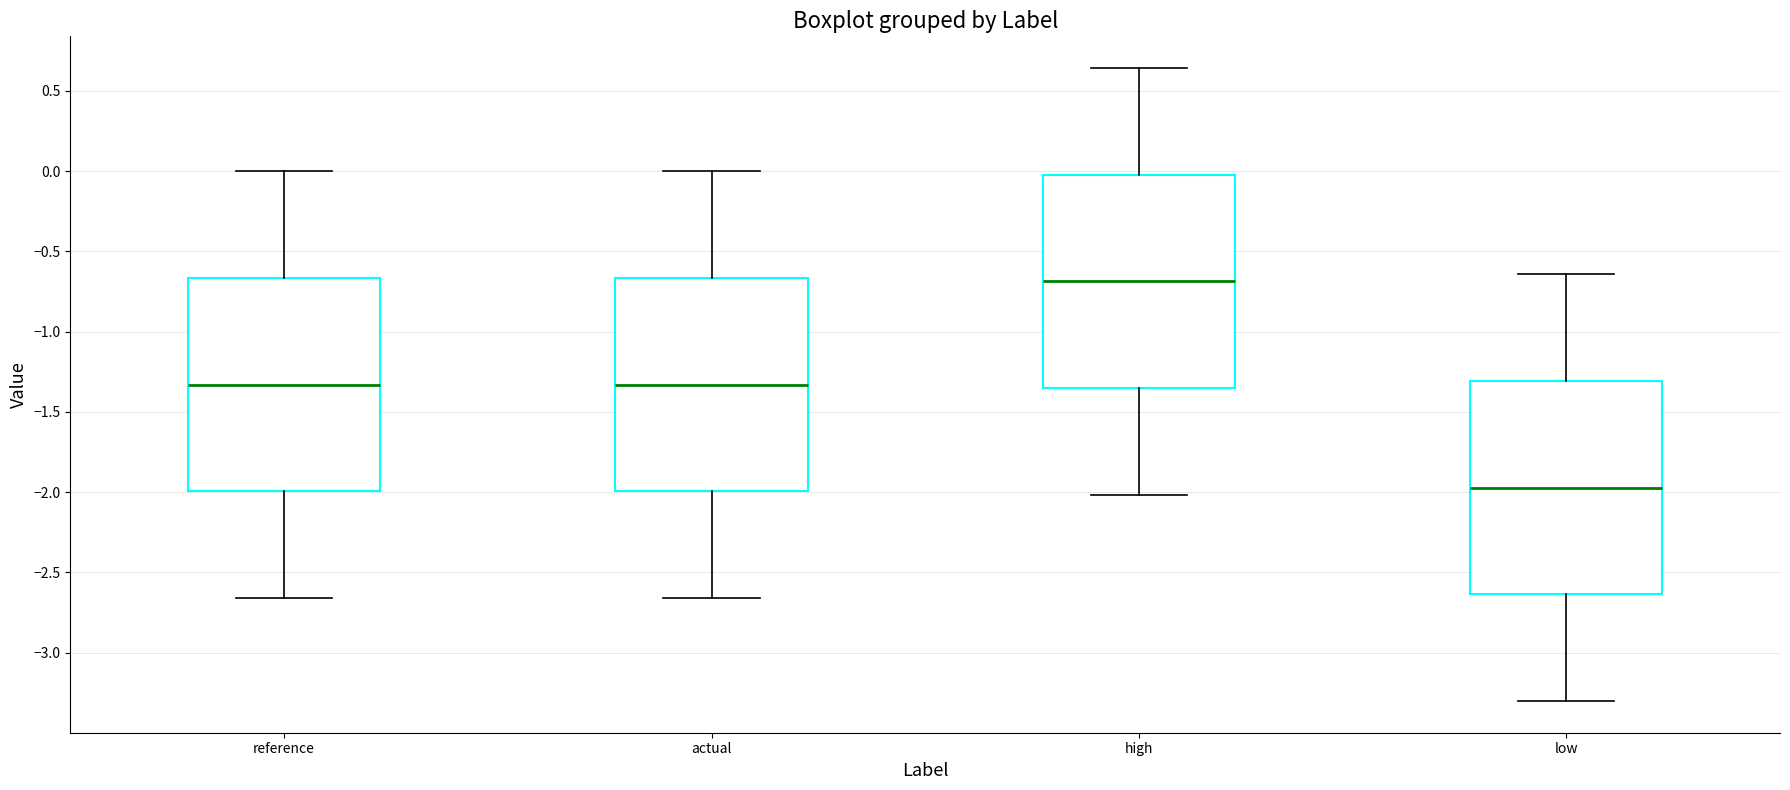

Reading left to right, read every box against the y-axis: the position of its median line, the range the box covers, and the ends of its whiskers. The values are not printed on the chart, so give them approximately, as read against the axis.

reference: median -1.35, box -2.00 to -0.65, whiskers -2.65 to 0.00
actual: median -1.35, box -2.00 to -0.65, whiskers -2.65 to 0.00
high: median -0.70, box -1.35 to 0.00, whiskers -2.00 to 0.65
low: median -1.95, box -2.65 to -1.30, whiskers -3.30 to -0.65